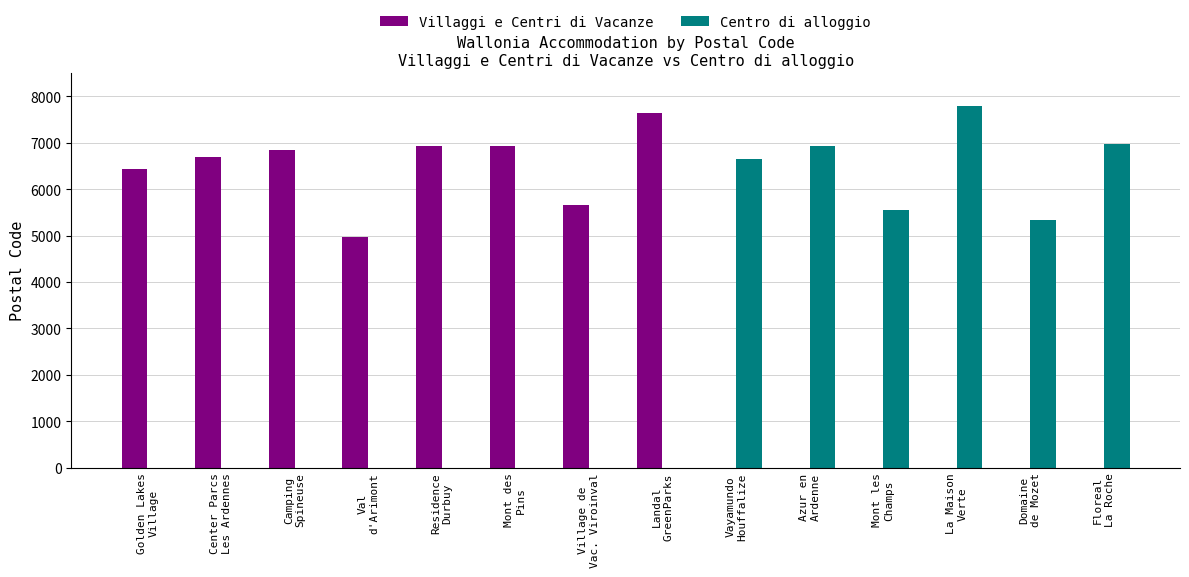

What is the sum of the Villaggi e Centri di Vacanze values at Floreal
La Roche and Val
d'Arimont?

4960